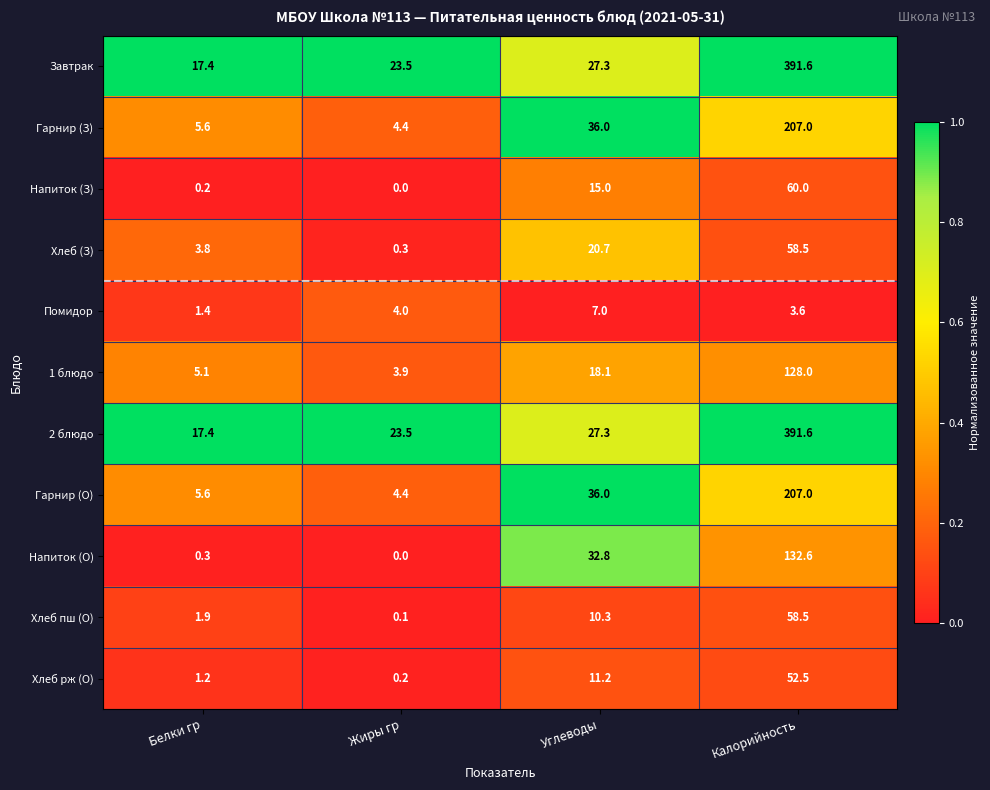

At which category is the sum across all series the highest?

Калорийность